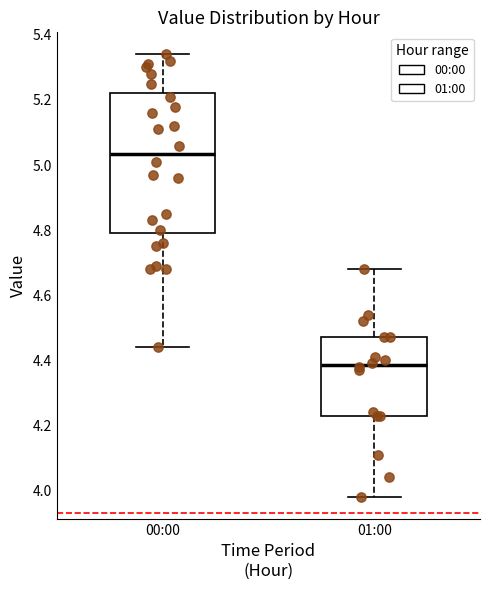

Which box's median line is the highest?

00:00